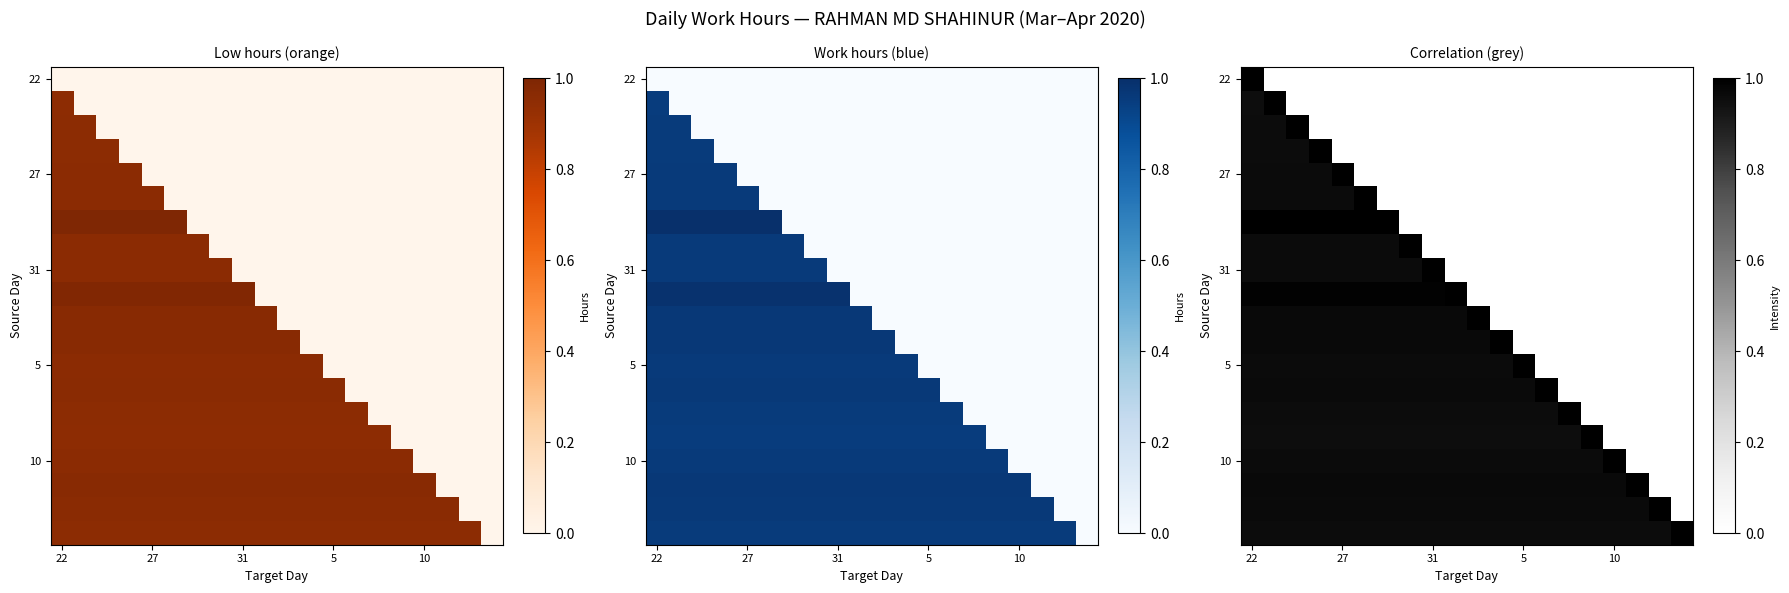

What is the spread (max minus min) of values at 19?

1.0